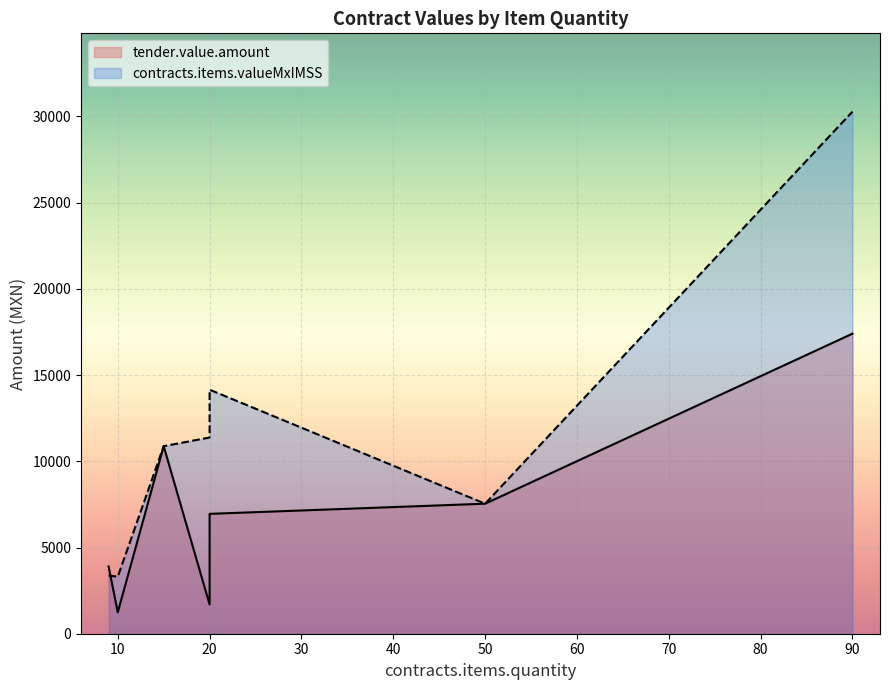

Rank the series by their average value, from lowest to highest.

tender.value.amount, contracts.items.valueMxIMSS